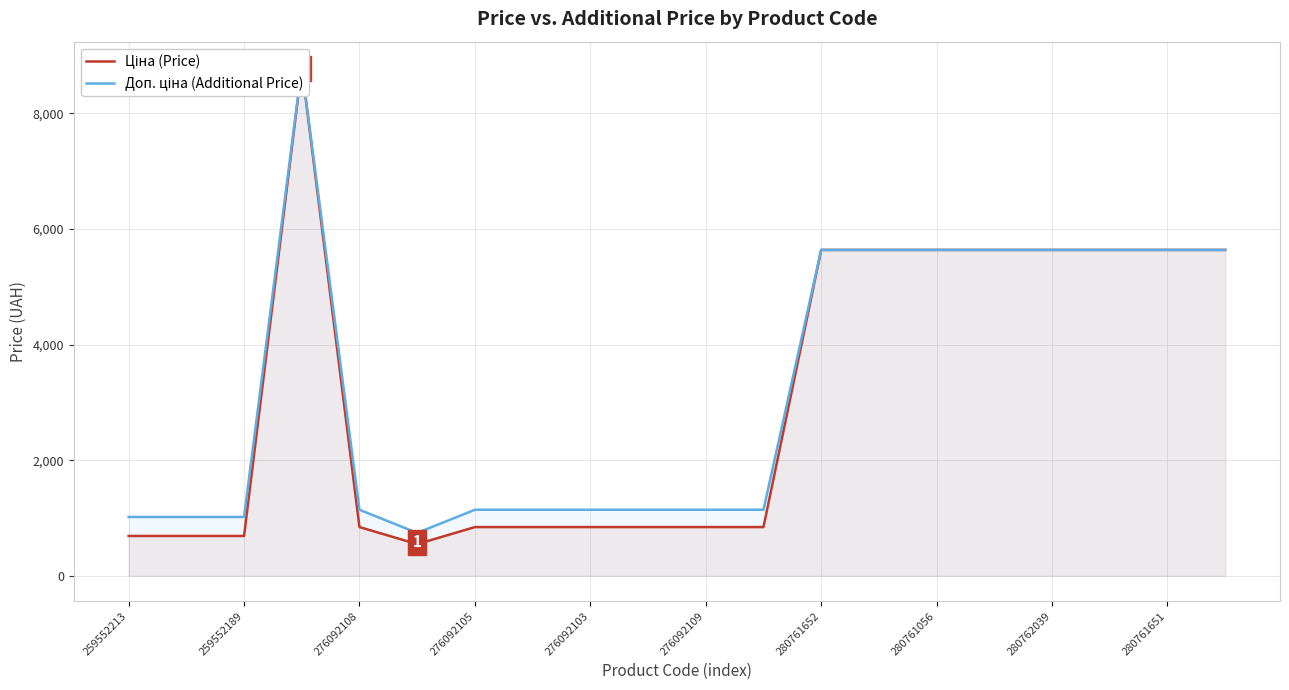

The Ціна (Price) series shows 477.9 at 280761056. True or false?

False